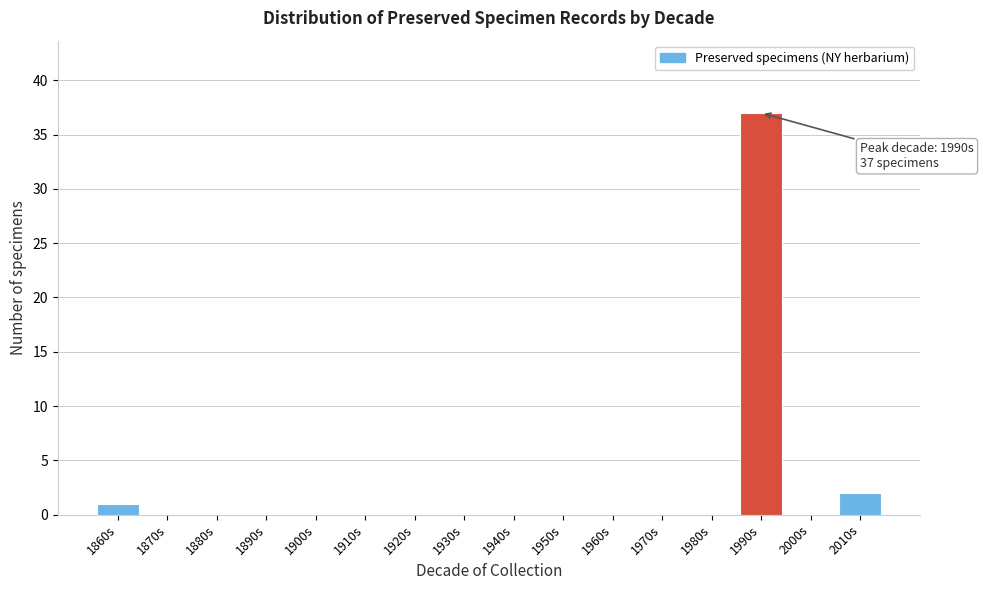

Reading right to left, what are all the values shown in this chart?

2010s=2	2000s=0	1990s=37	1980s=0	1970s=0	1960s=0	1950s=0	1940s=0	1930s=0	1920s=0	1910s=0	1900s=0	1890s=0	1880s=0	1870s=0	1860s=1